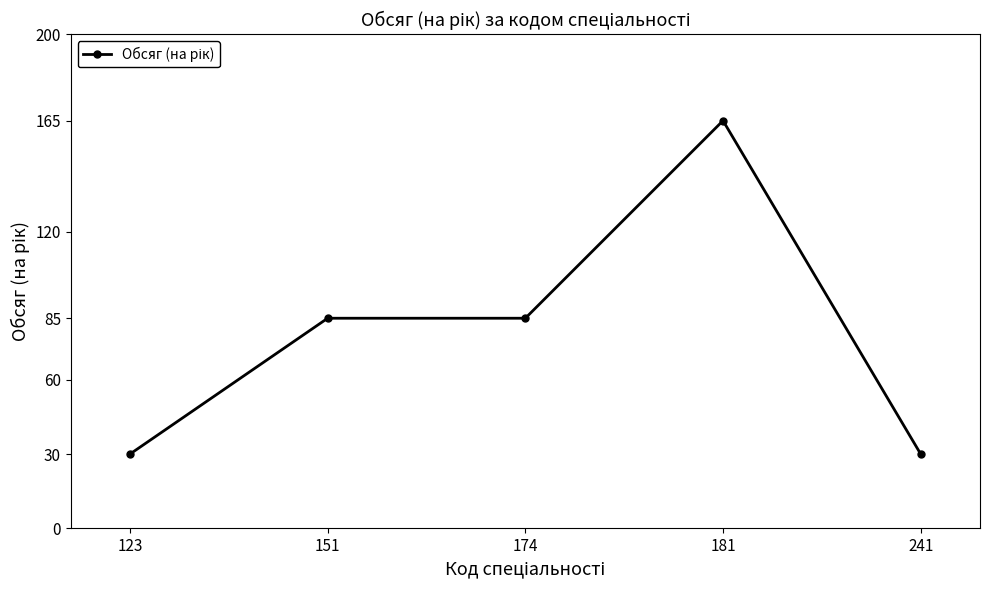

What is the value of the 1st point from the left?

30